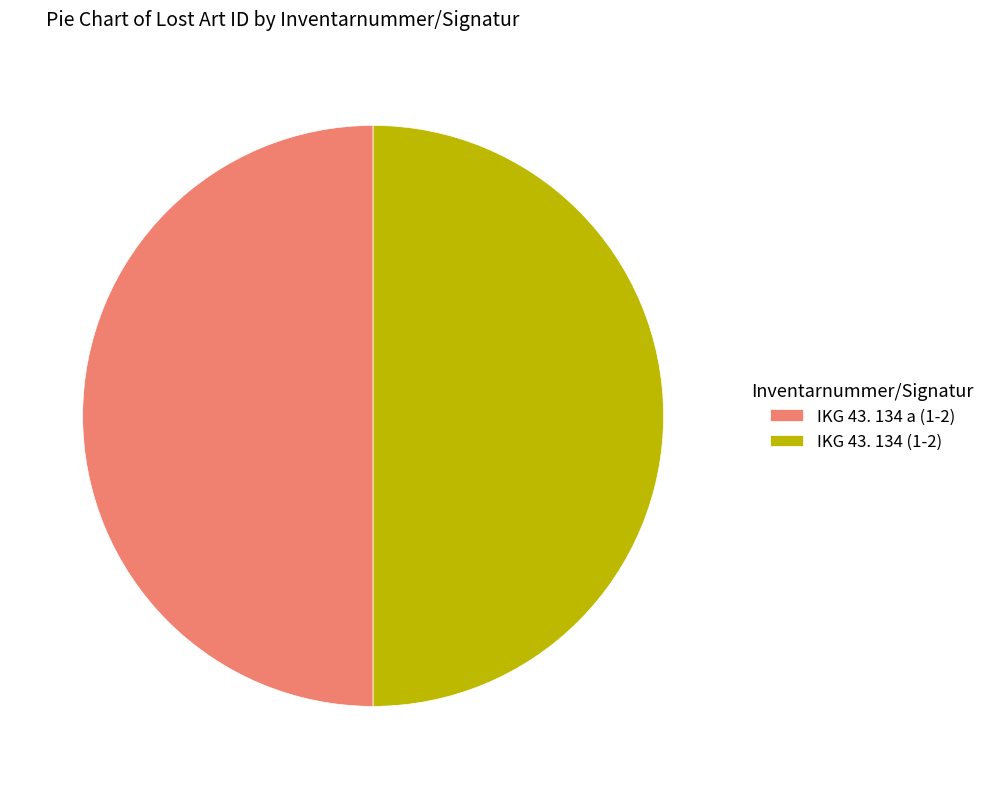

Approximately how many times larger is the value at IKG 43. 134 (1-2) compared to IKG 43. 134 a (1-2)?

1.0